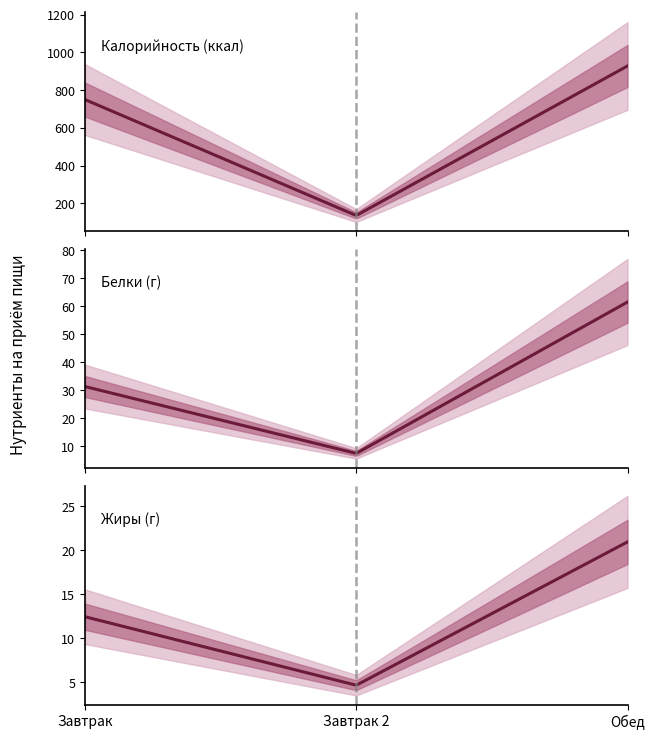

What is the highest value of the Белки series?

61.5